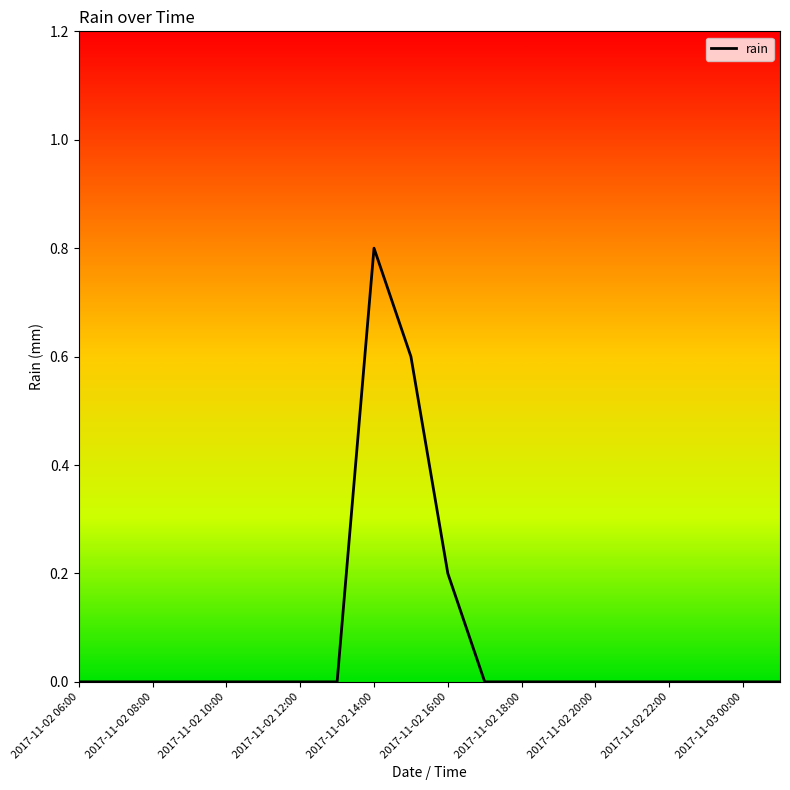

What is the maximum value shown in the chart?

0.8